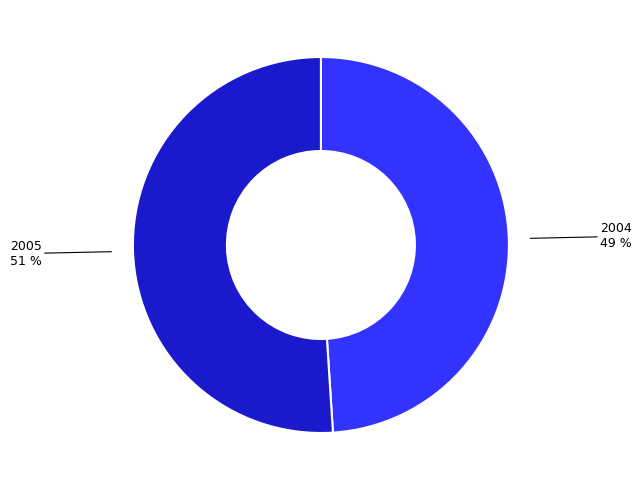

To the nearest percent, what is the difference between the largest and smallest slice percentages?

2%